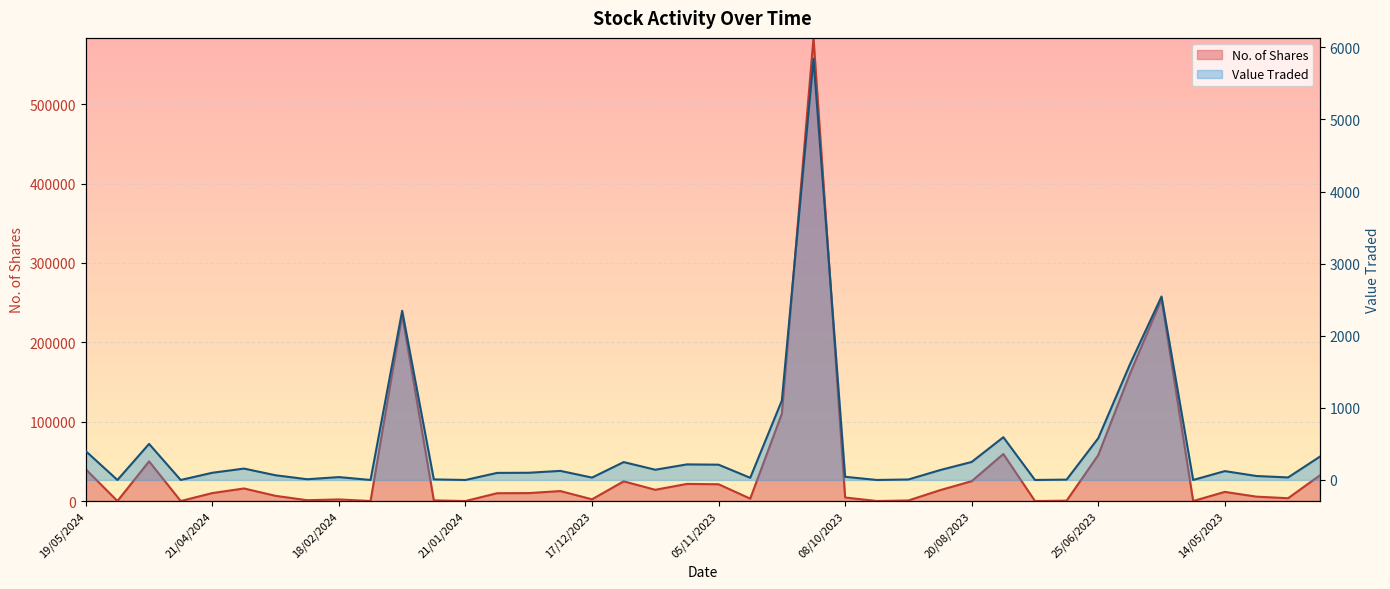

Where is the first local maximum for Value Traded?

05/05/2024